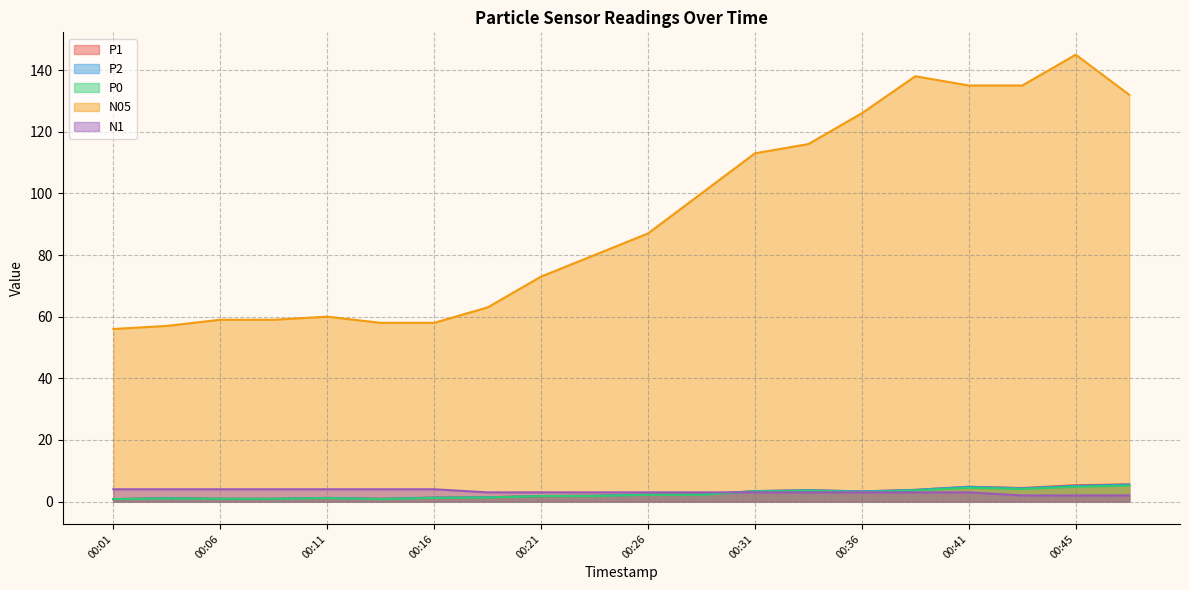

In P0, how many points are lower than both neighbors (excluding endpoints)?

3